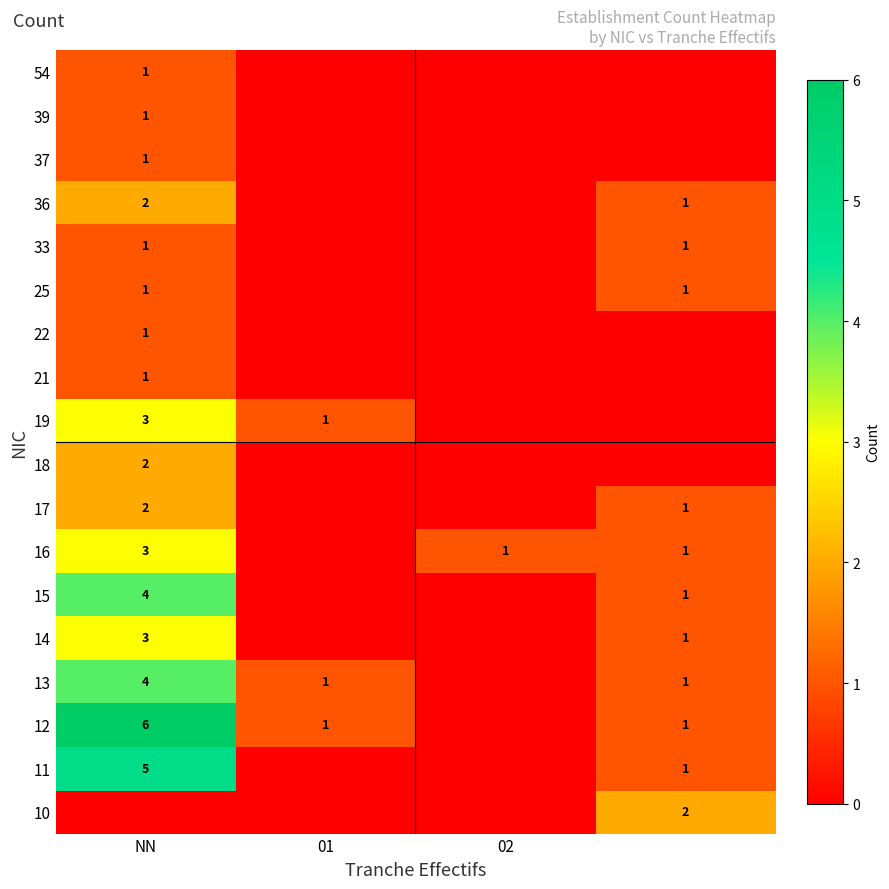

At how many categories does at least one series exceed 0?

4